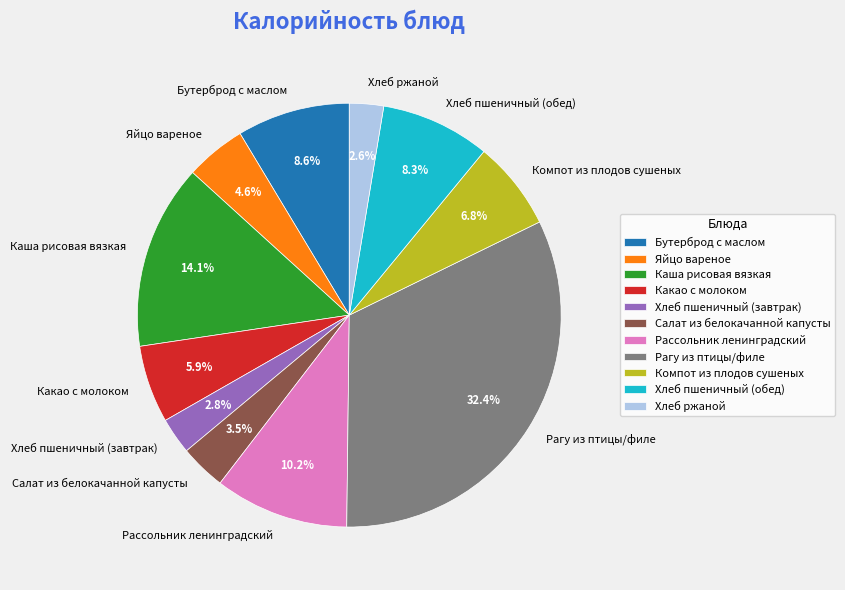

Is it true that Хлеб ржаной is 15% of the pie?

False